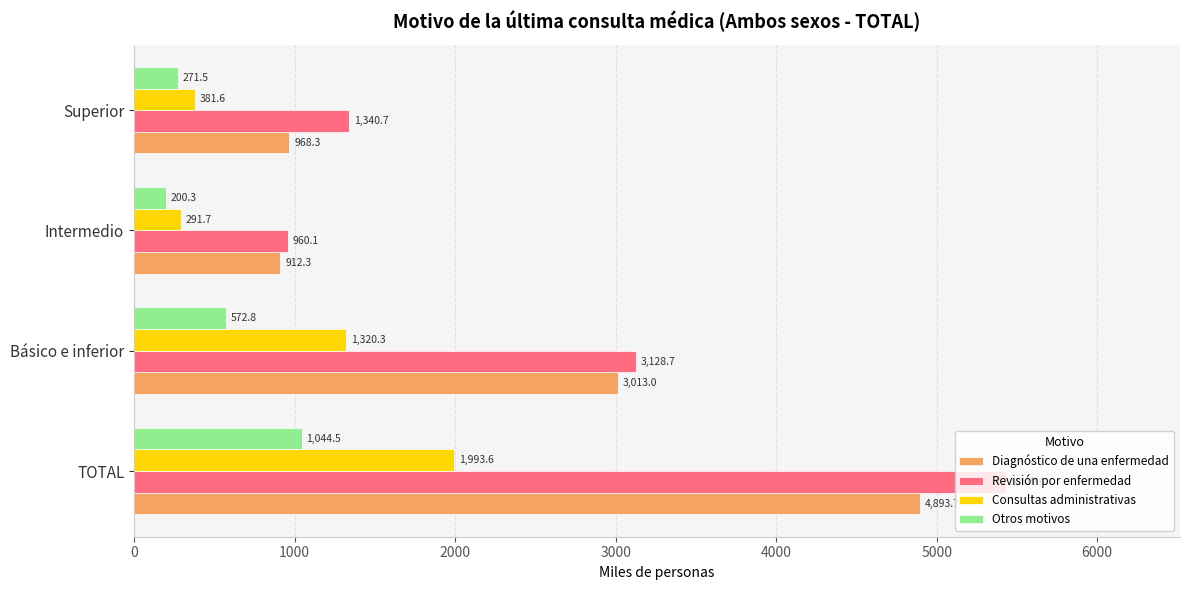

Which series has the widest spread of values?

Revisión por enfermedad